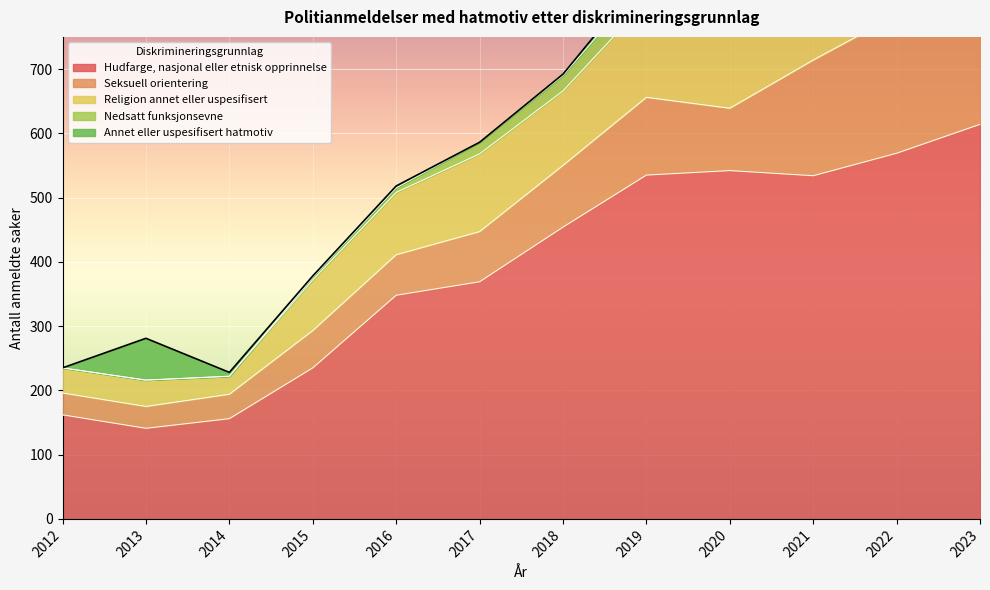

At which category does the chart reach its minimum across all series?

2012